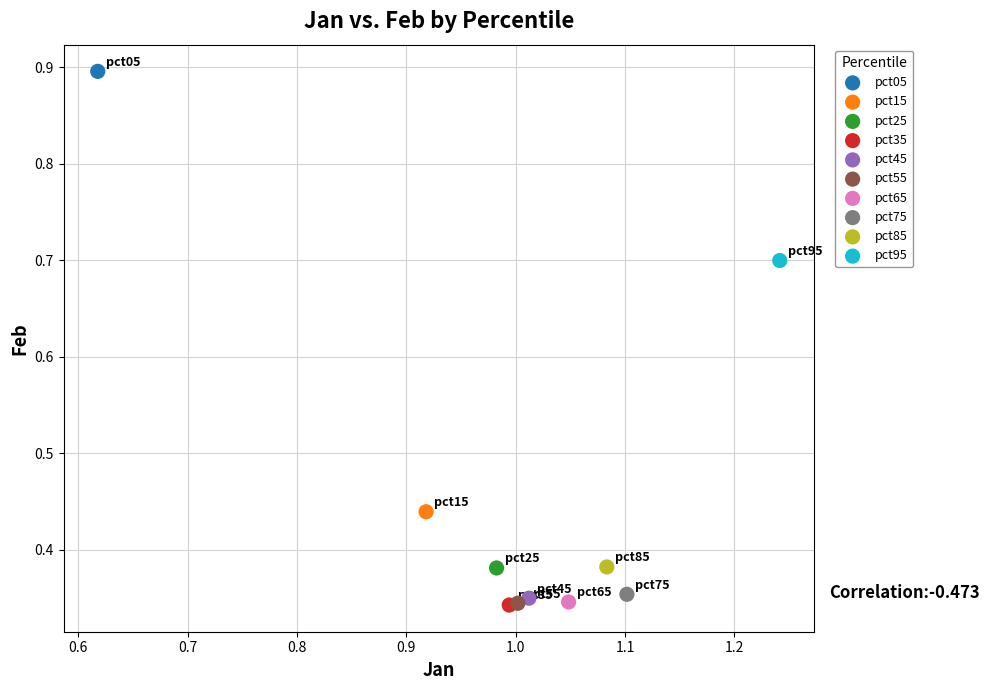

What are all the series names shown in the legend?

pct05, pct15, pct25, pct35, pct45, pct55, pct65, pct75, pct85, pct95